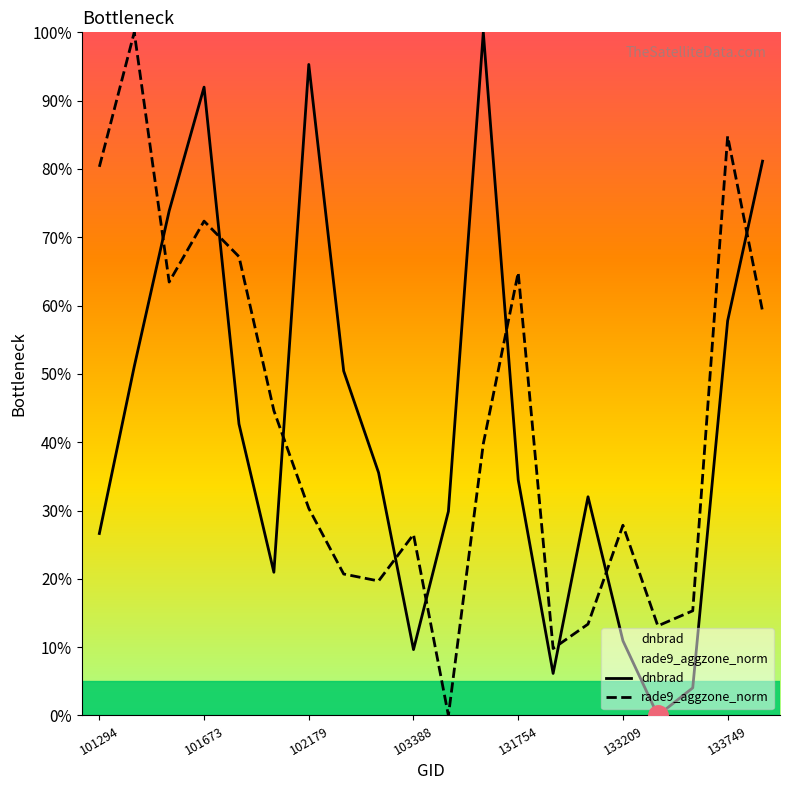

The value of dnbrad at 101673 is 23.6. True or false?

False